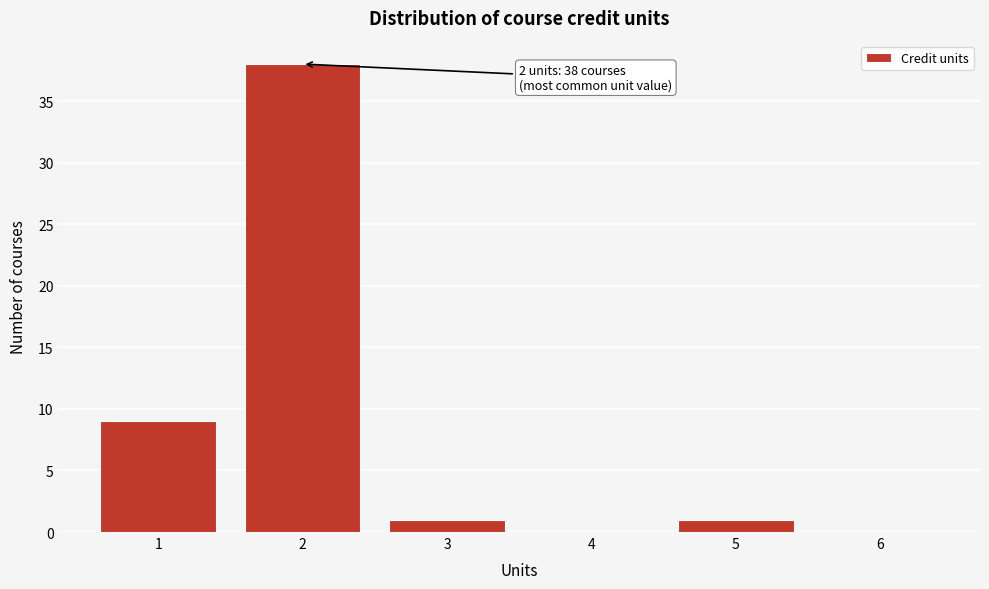

Which range on the x-axis has the tallest bar?

1.5 to 2.5